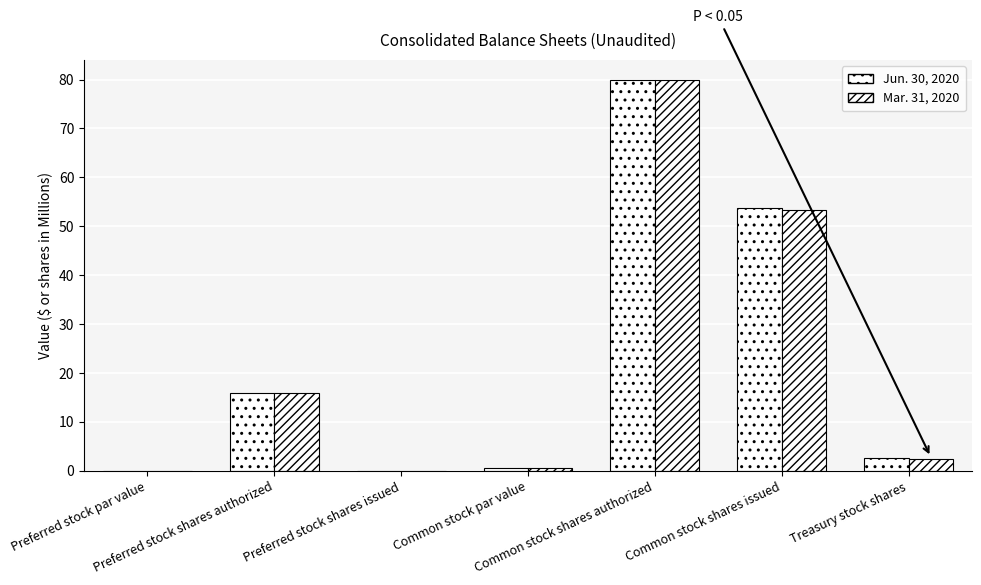

How many values in the Mar. 31, 2020 series exceed 2?

4